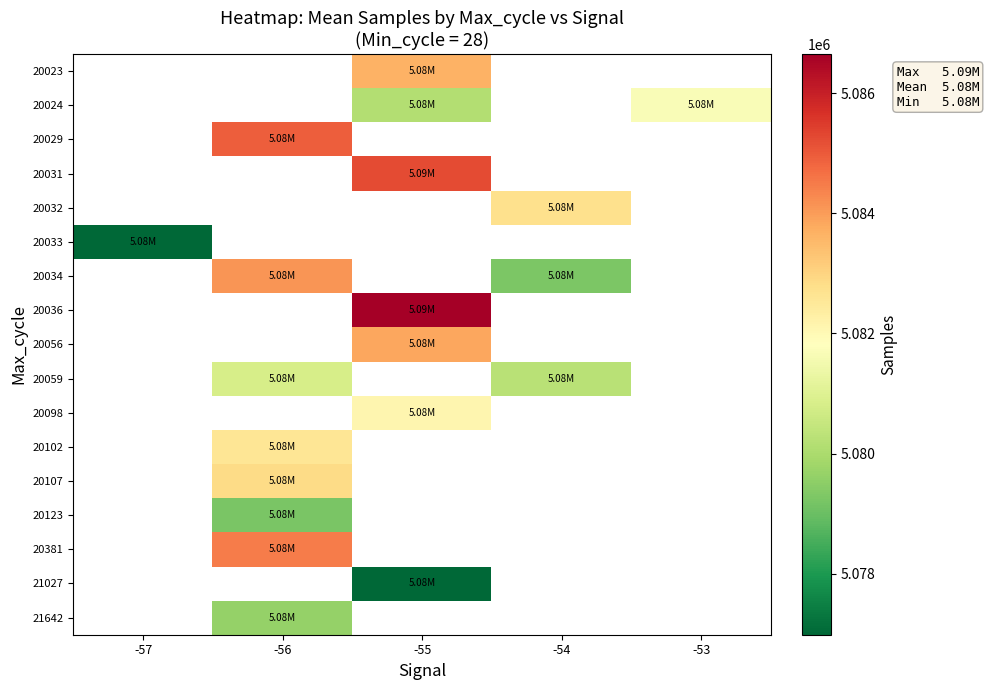

What is the maximum value shown in the chart?

5086655.0